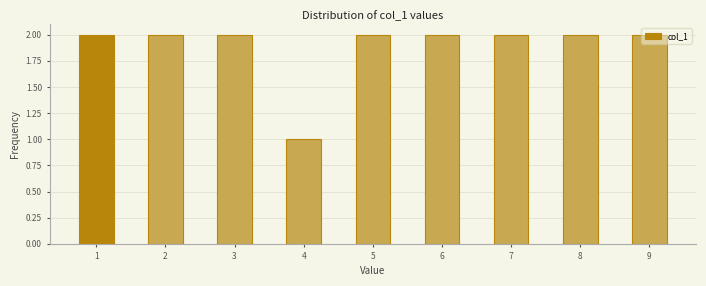

What is the height of the bar covering 4.5 to 5.5 on the x-axis? The values are not printed on the chart, so give them approximately, as read against the axis.

2